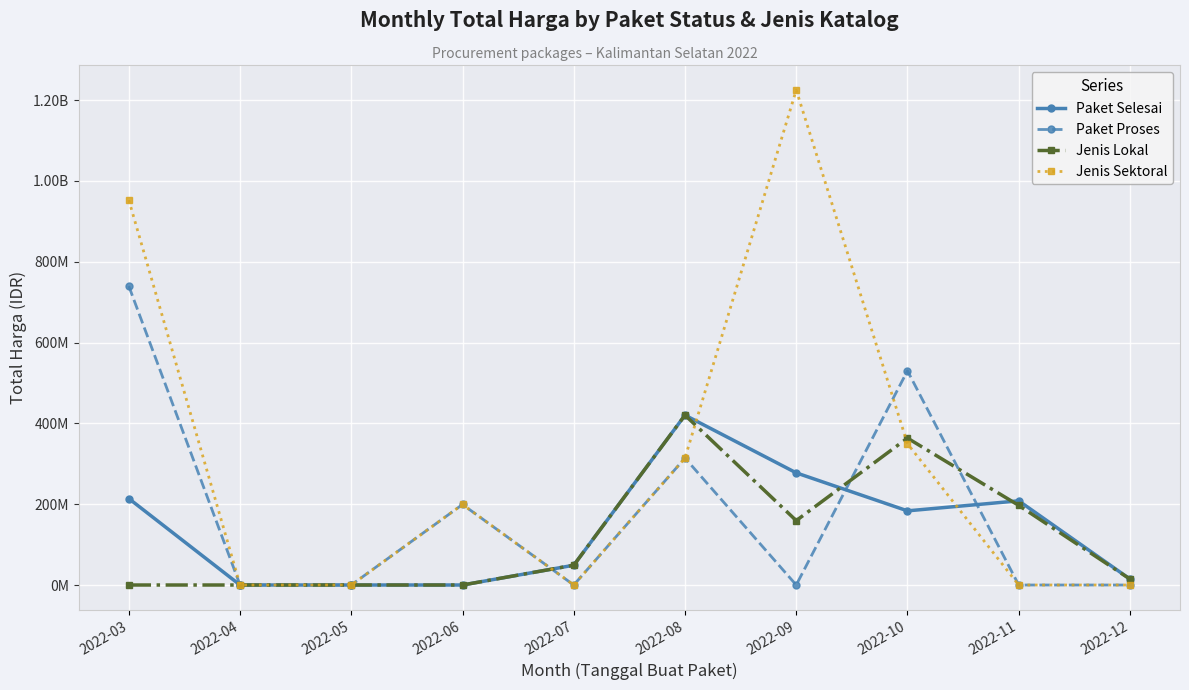

What are all the series names shown in the legend?

Paket Selesai, Paket Proses, Jenis Lokal, Jenis Sektoral